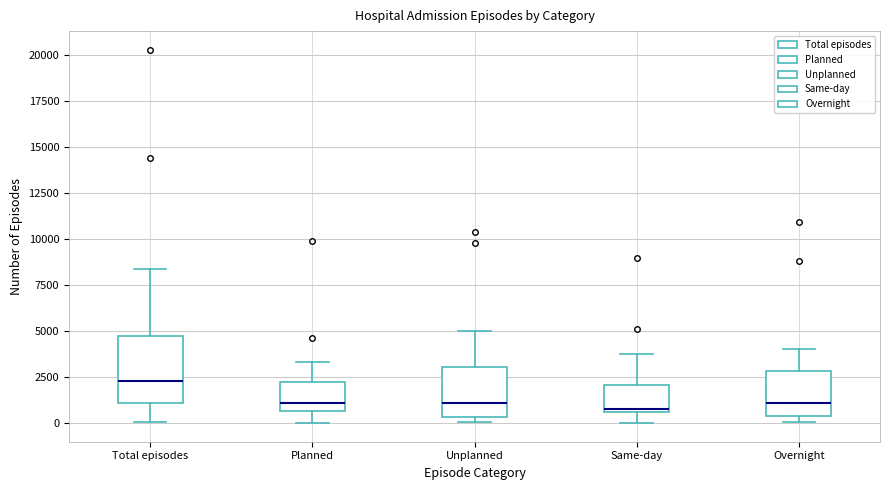

Where does the median line of the box for Total episodes sit on the y-axis? The values are not printed on the chart, so give them approximately, as read against the axis.

2500